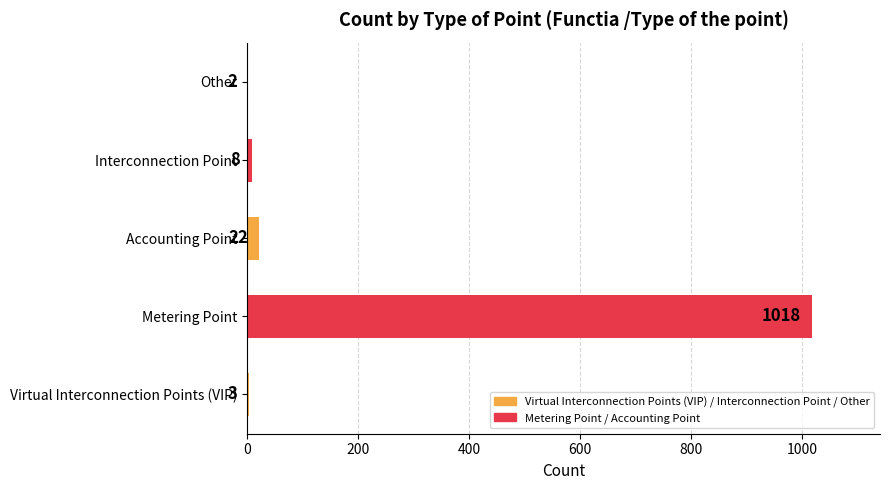

True or false: the data shows 8 at Interconnection Point.

True